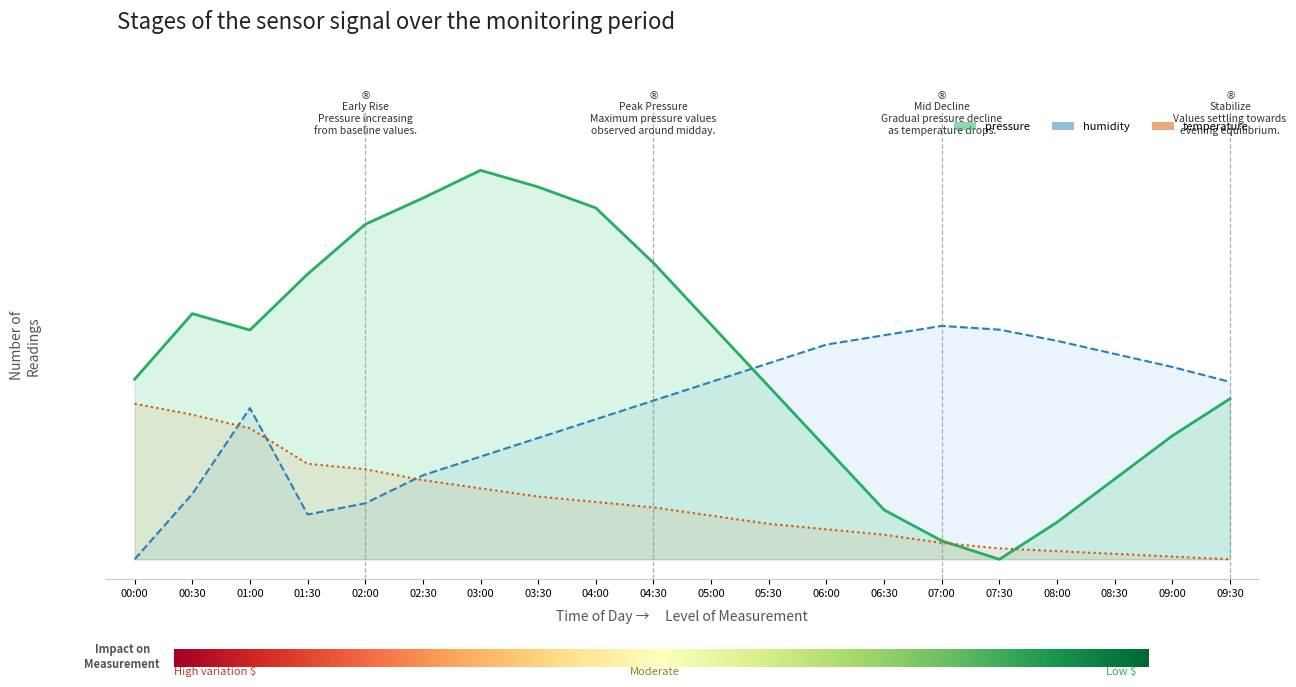

Reading right to left, extract all data points from this chart.

pressure: 09:30=0.4	09:00=0.3	08:30=0.2	08:00=0.1	07:30=0.0	07:00=0.0	06:30=0.1	06:00=0.3	05:30=0.4	05:00=0.6	04:30=0.8	04:00=0.9	03:30=1.0	03:00=1.0	02:30=0.9	02:00=0.9	01:30=0.7	01:00=0.6	00:30=0.6	00:00=0.5
temperature: 09:30=0.0	09:00=0.0	08:30=0.0	08:00=0.0	07:30=0.0	07:00=0.0	06:30=0.1	06:00=0.1	05:30=0.1	05:00=0.1	04:30=0.1	04:00=0.1	03:30=0.2	03:00=0.2	02:30=0.2	02:00=0.2	01:30=0.2	01:00=0.3	00:30=0.4	00:00=0.4
humidity: 09:30=0.5	09:00=0.5	08:30=0.5	08:00=0.6	07:30=0.6	07:00=0.6	06:30=0.6	06:00=0.6	05:30=0.5	05:00=0.5	04:30=0.4	04:00=0.4	03:30=0.3	03:00=0.3	02:30=0.2	02:00=0.1	01:30=0.1	01:00=0.4	00:30=0.2	00:00=0.0